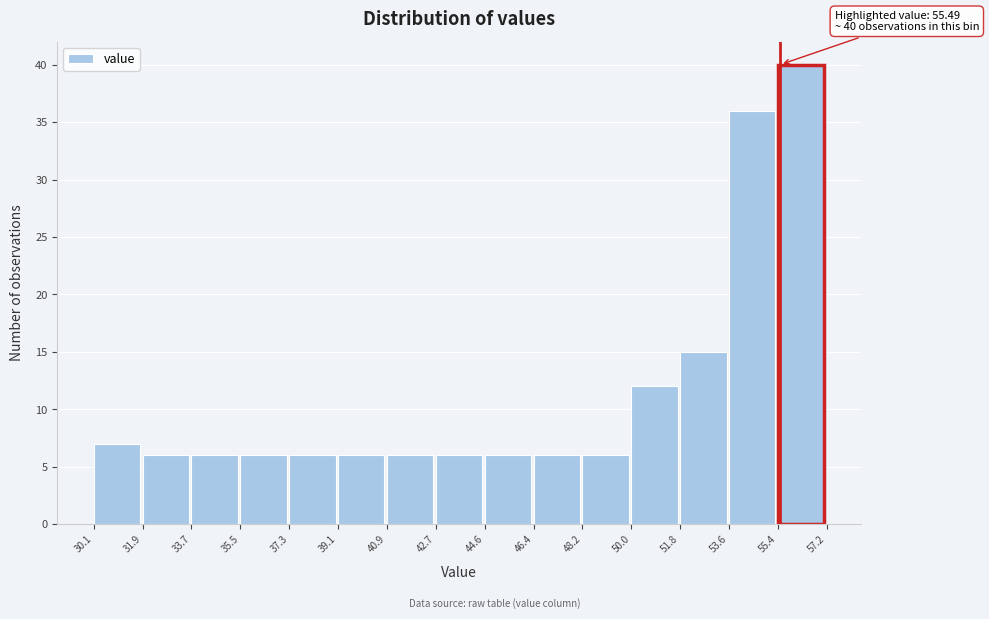

Over which range of the x-axis is the bar tallest?

55.4 to 57.2